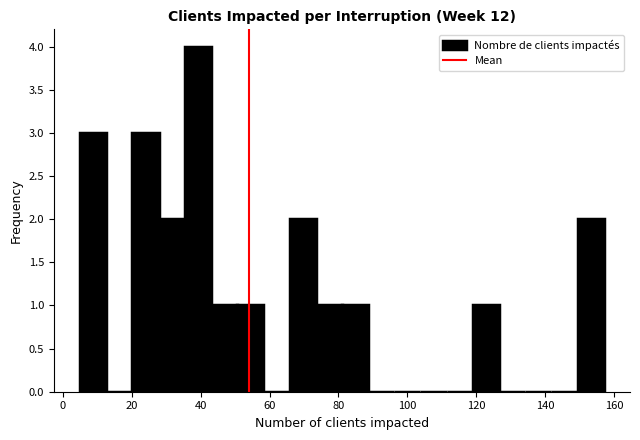

Read against the x-axis, roughly where is the centre of the tallest bar?

40